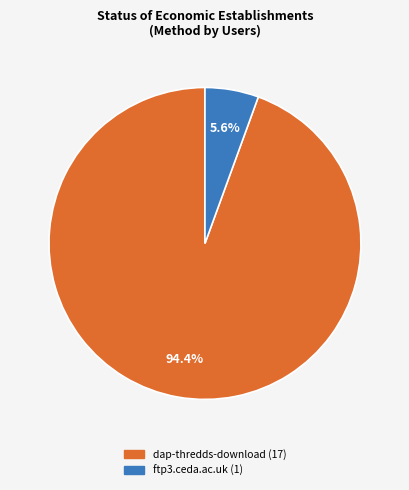

Which category has the biggest portion of the pie?

dap-thredds-download